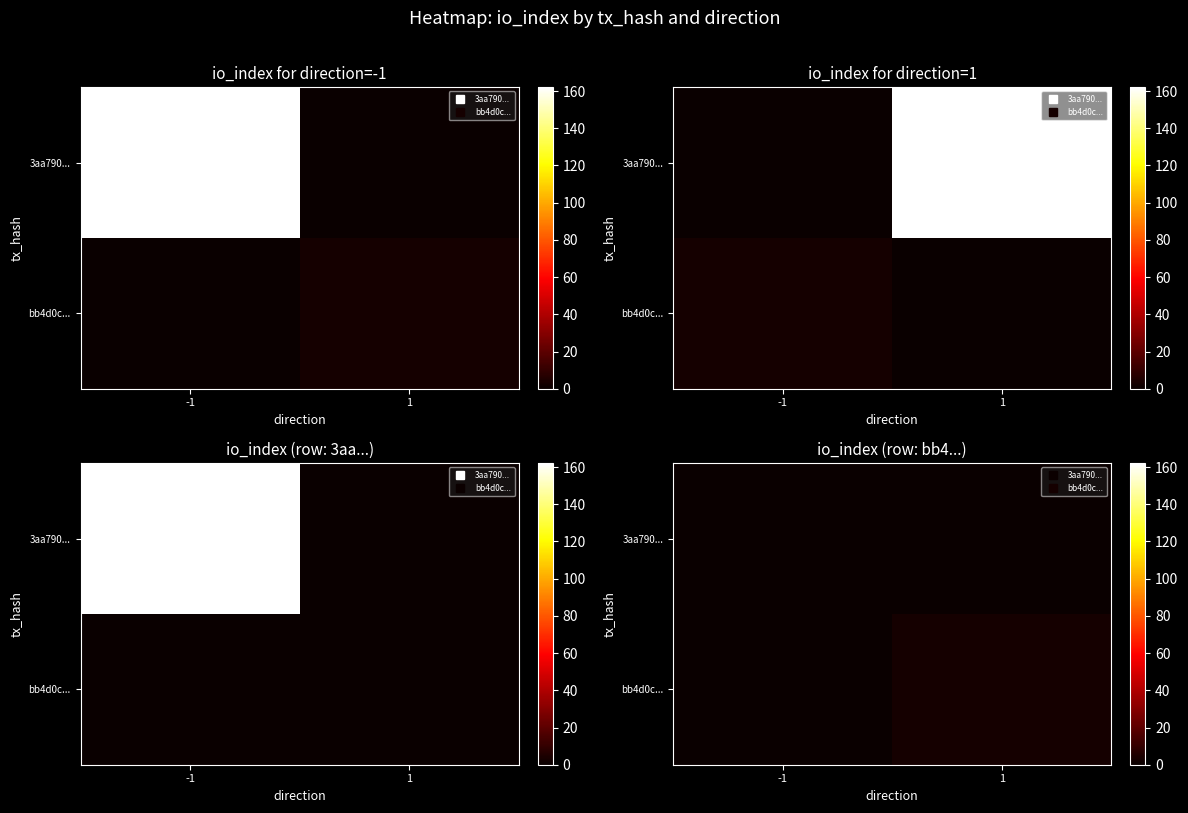

At which category is the sum across all series the highest?

1